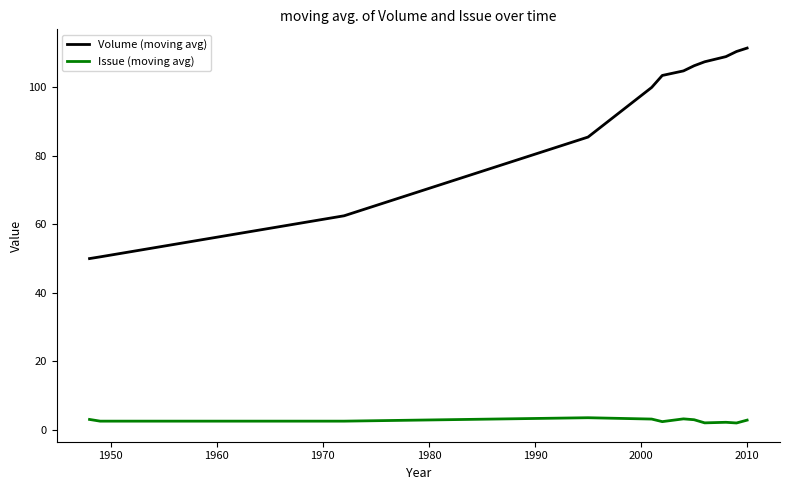

List the series in order of their overall mean, lowest first.

Issue (moving avg), Volume (moving avg)